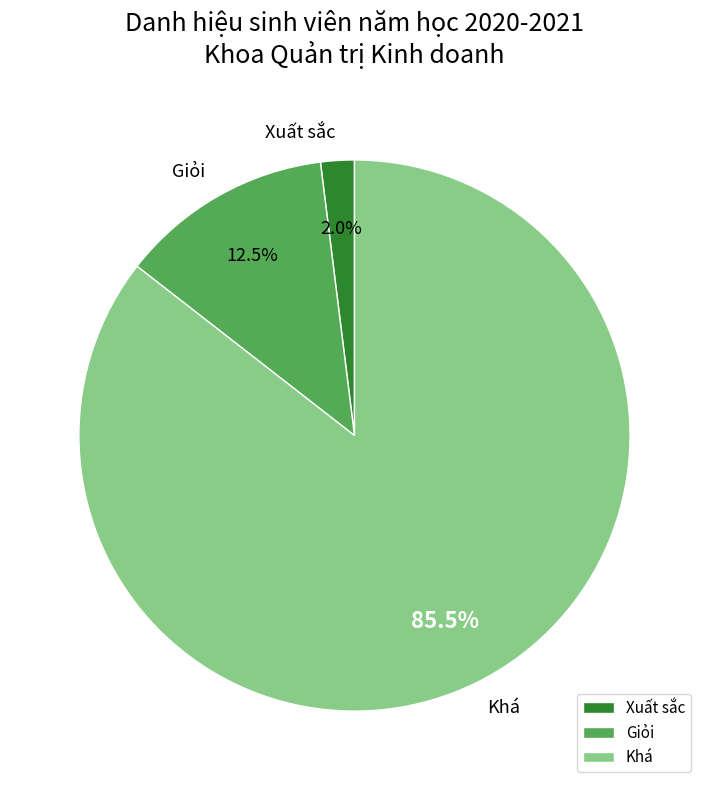

Is there a majority slice in this chart?

Yes